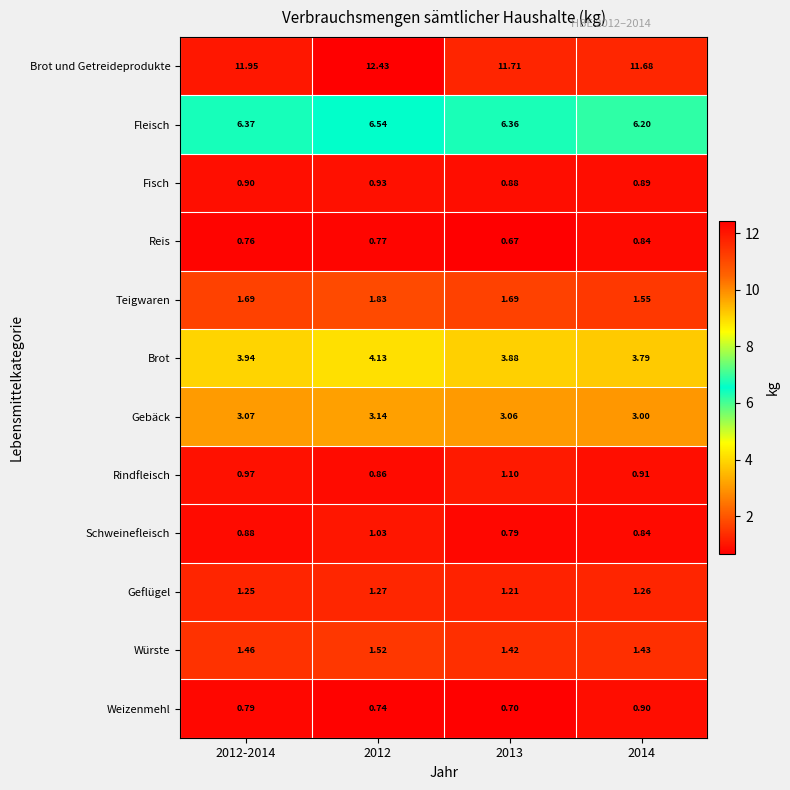

Which series has the largest range (max minus min)?

Brot und Getreideprodukte